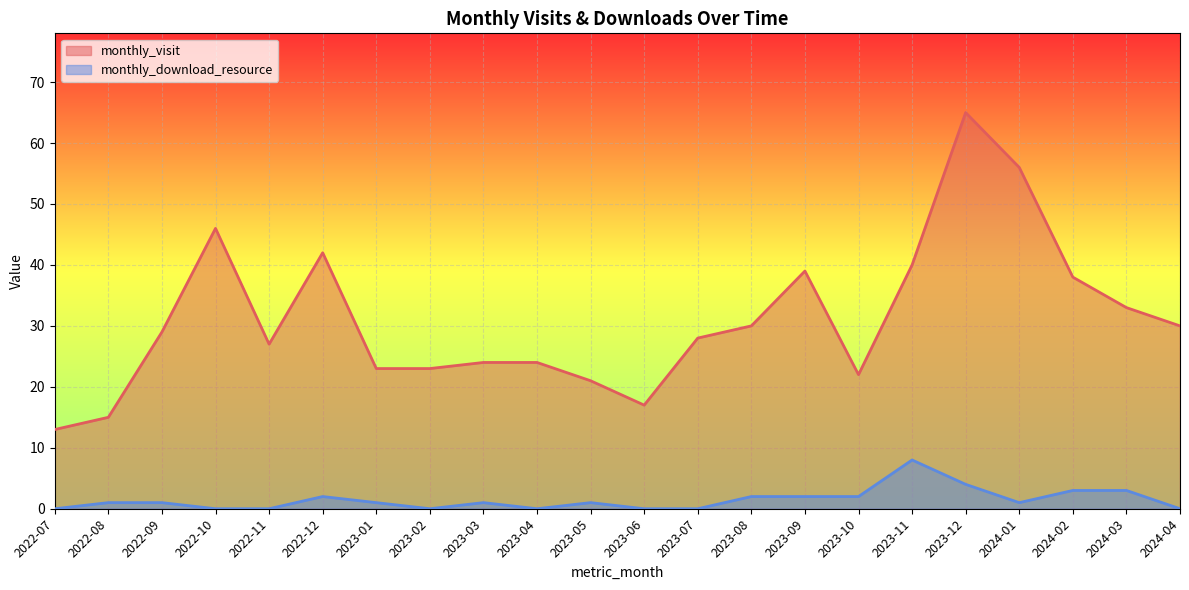

Reading left to right, list all the values displayed in this chart.

monthly_visit: 13	15	29	46	27	42	23	23	24	24	21	17	28	30	39	22	40	65	56	38	33	30
monthly_download_resource: 0	1	1	0	0	2	1	0	1	0	1	0	0	2	2	2	8	4	1	3	3	0